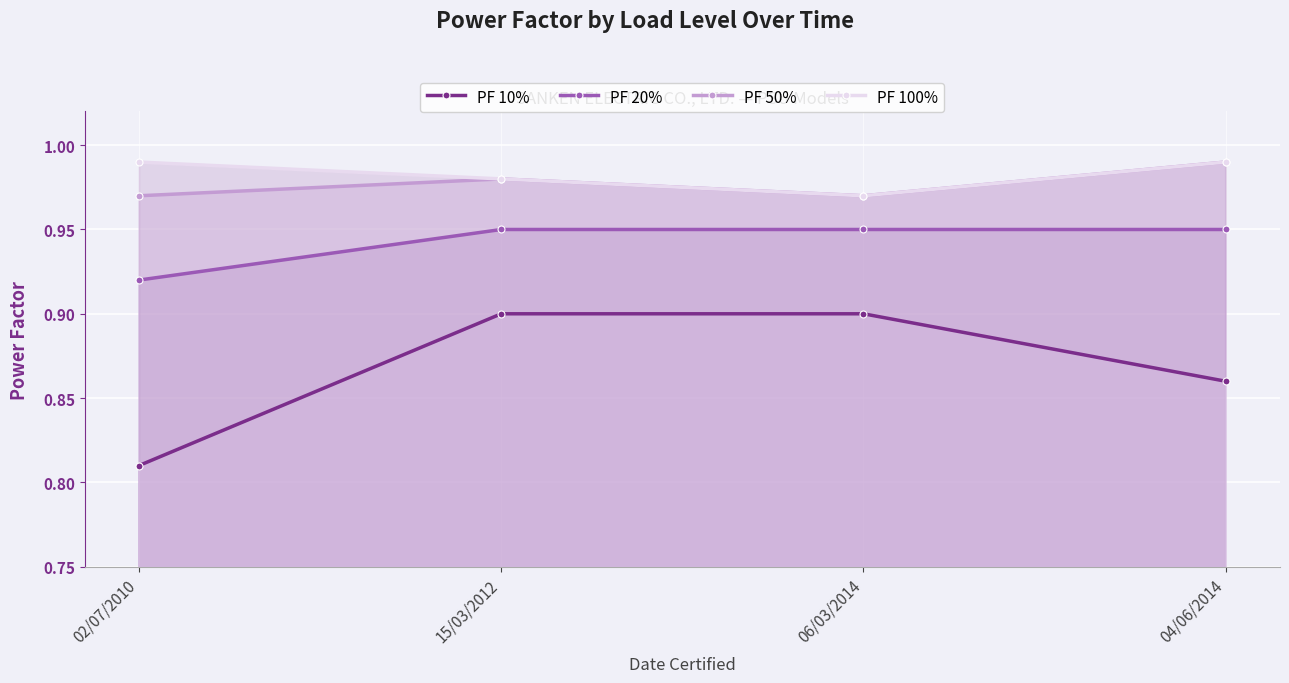

True or false: PF 10% and PF 50% intersect in this chart.

False